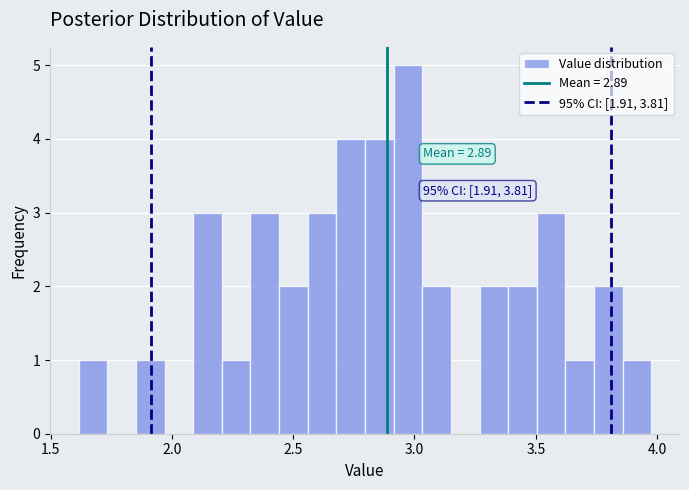

Read against the x-axis, roughly where is the centre of the tallest bar?

2.95